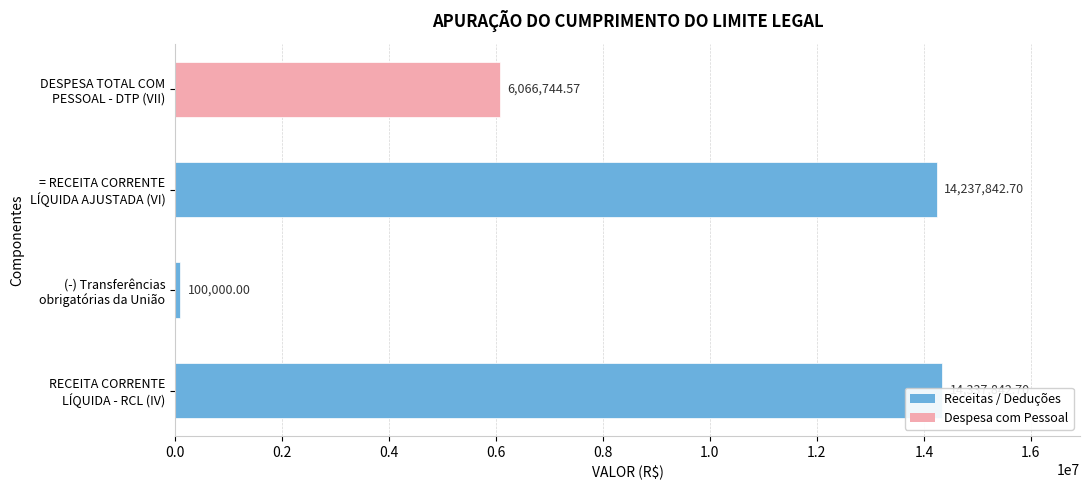

What is the change in value from (-) Transferências obrigatórias da União to = RECEITA CORRENTE LÍQUIDA AJUSTADA (VI)?

+14137842.7